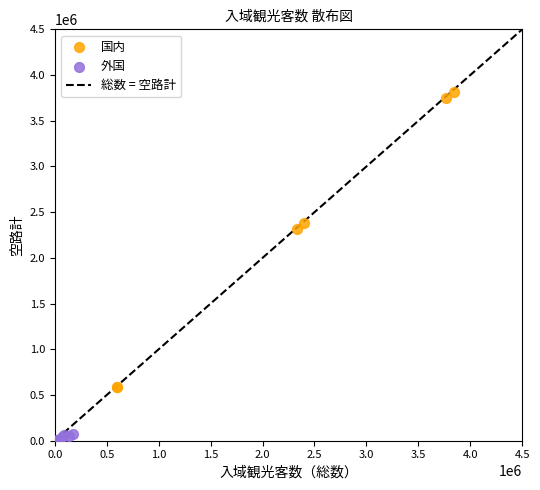

Which series has the largest Y range (max minus min)?

国内